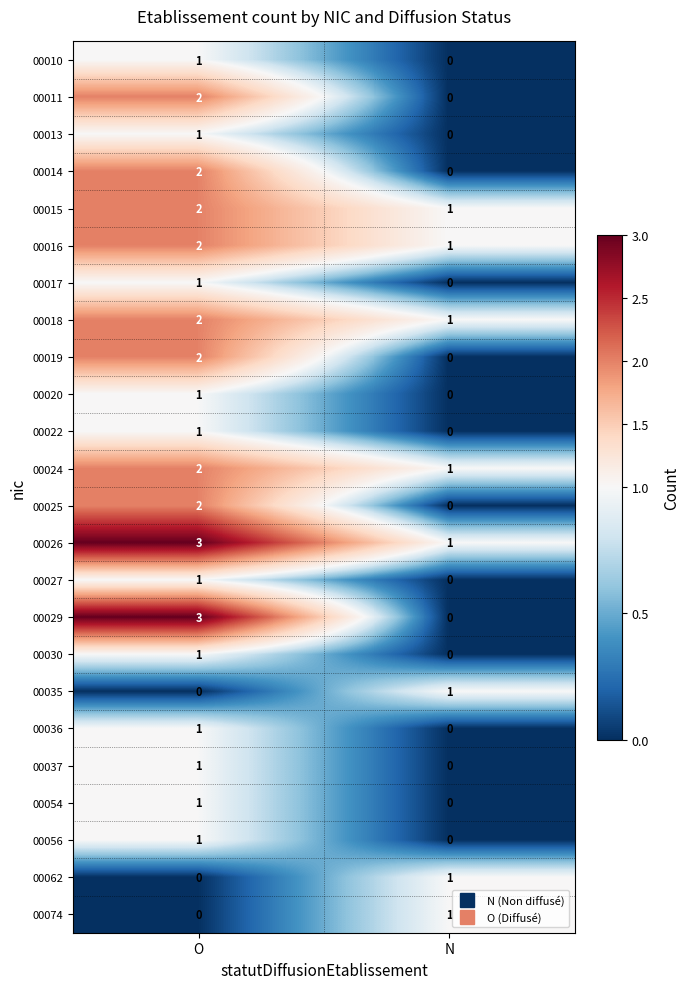

Count the number of categories in the chart.

2